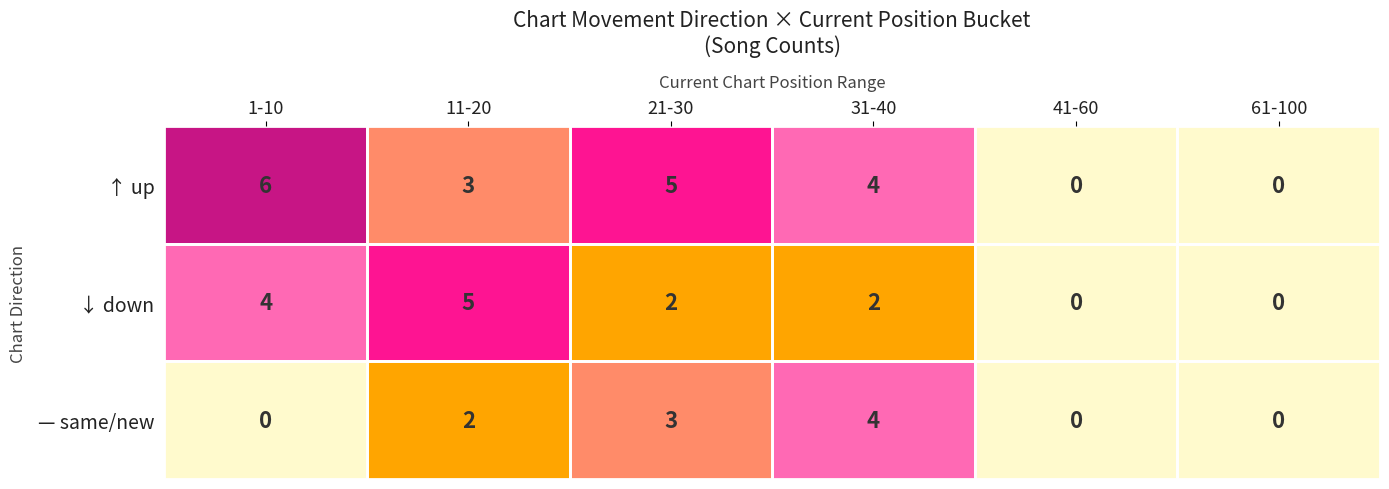

What is the highest value of the ↓ down series?

5